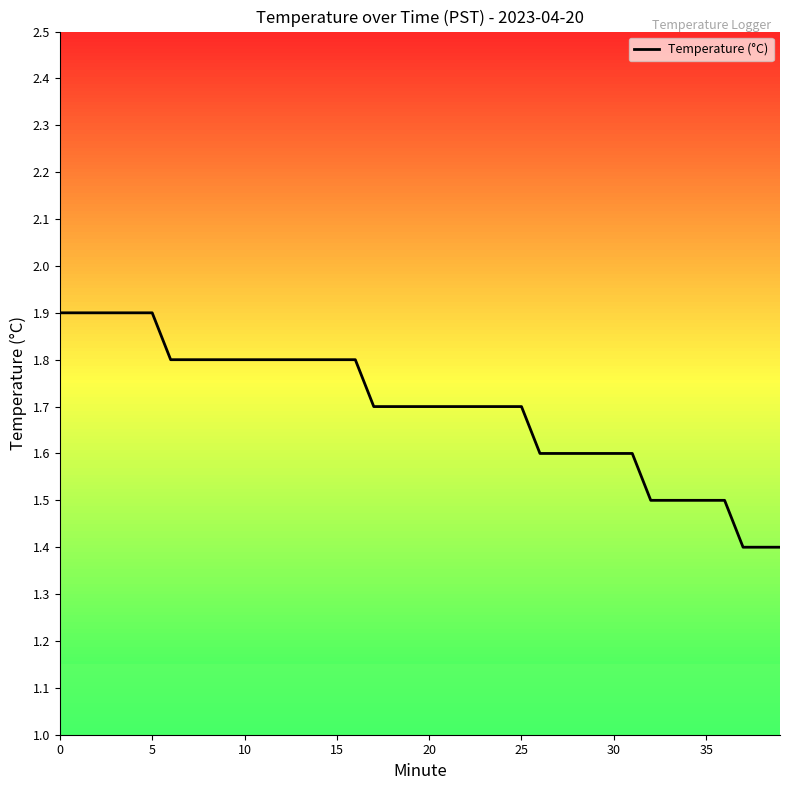

What is the smallest value displayed?

1.4